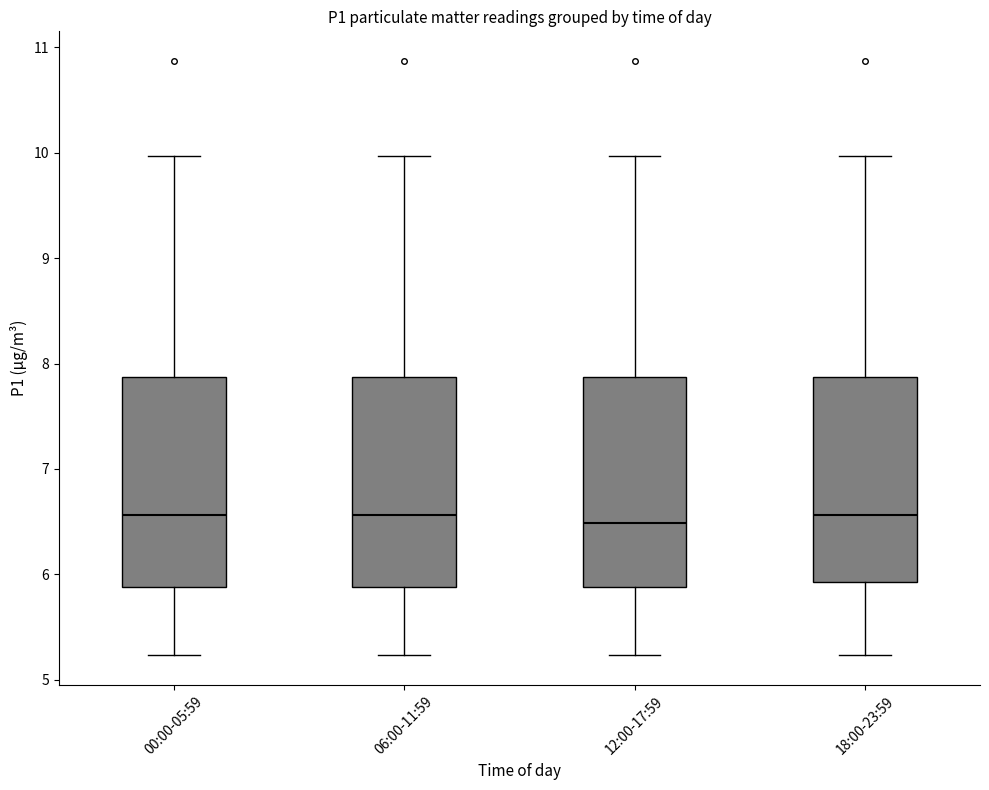

Reading left to right, read every box against the y-axis: the position of its median line, the range the box covers, and the ends of its whiskers. The values are not printed on the chart, so give them approximately, as read against the axis.

00:00-05:59: median 6.6, box 5.9 to 7.9, whiskers 5.2 to 10.0
06:00-11:59: median 6.6, box 5.9 to 7.9, whiskers 5.2 to 10.0
12:00-17:59: median 6.5, box 5.9 to 7.9, whiskers 5.2 to 10.0
18:00-23:59: median 6.6, box 5.9 to 7.9, whiskers 5.2 to 10.0